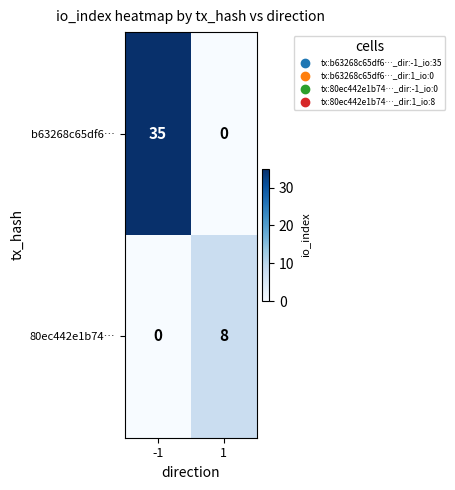

Is the value of b63268c65df6… at -1 greater than the value of 80ec442e1b74… at 1?

Yes